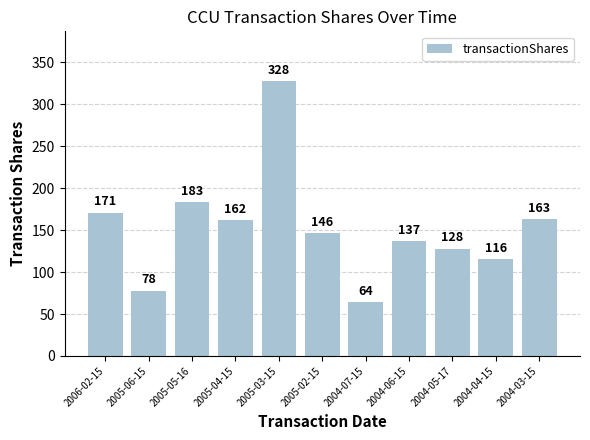

What is the average value?

152